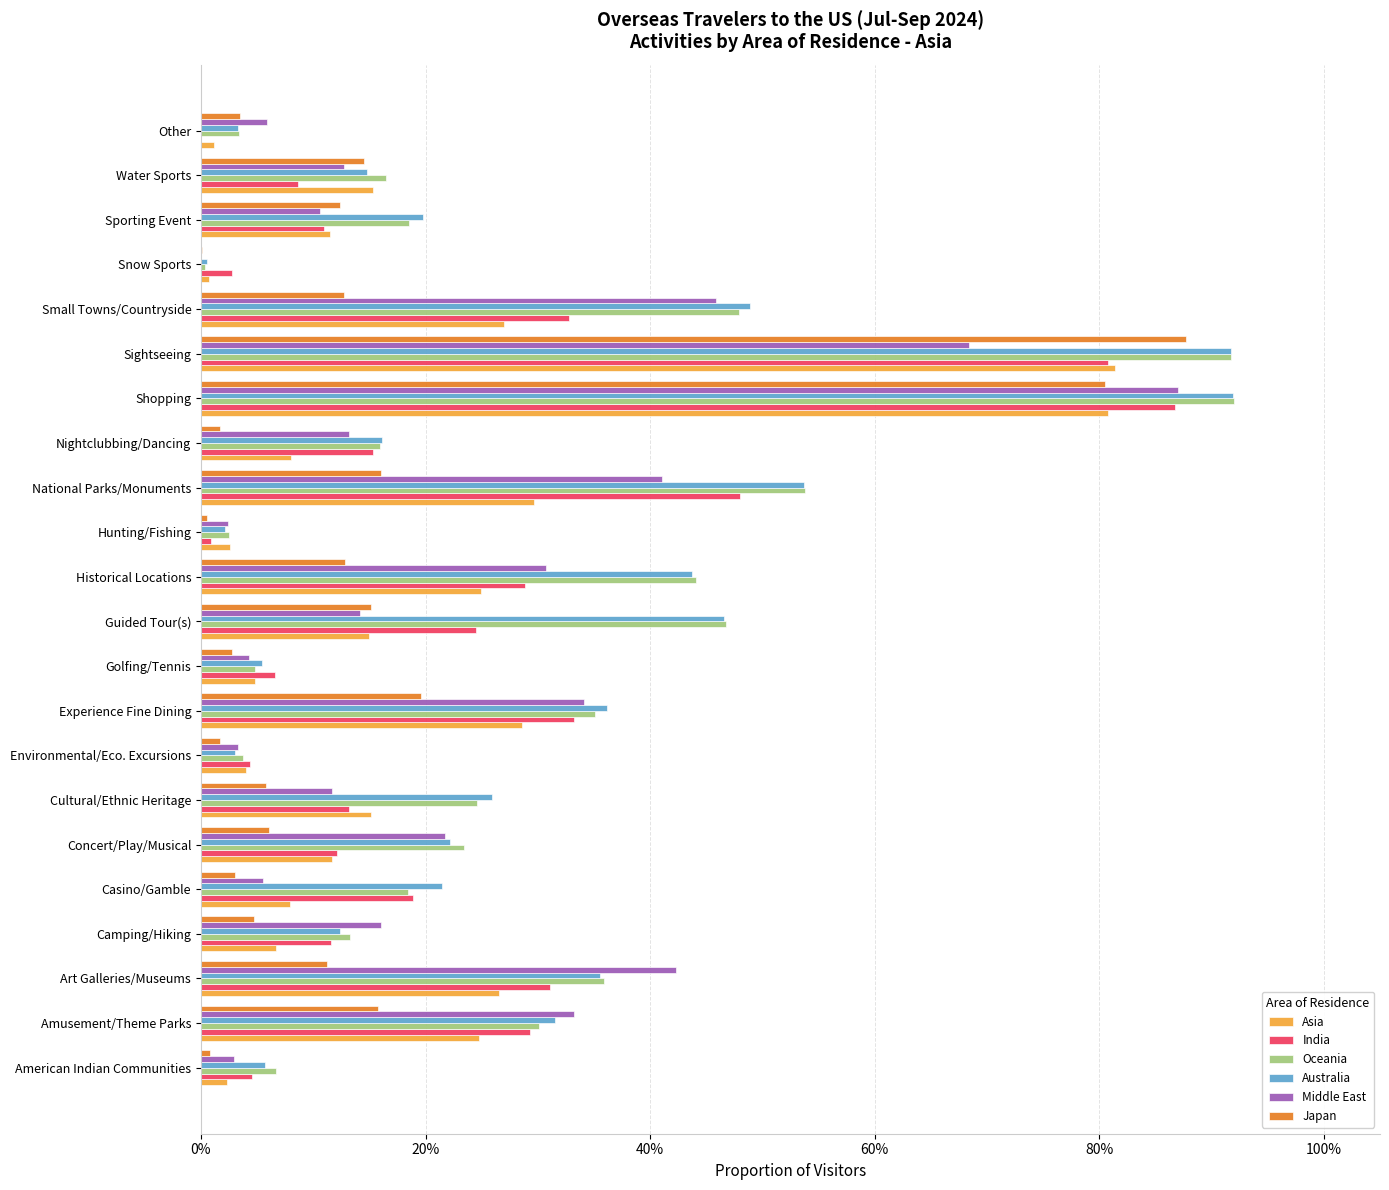

How many categories are shown in the chart?

22